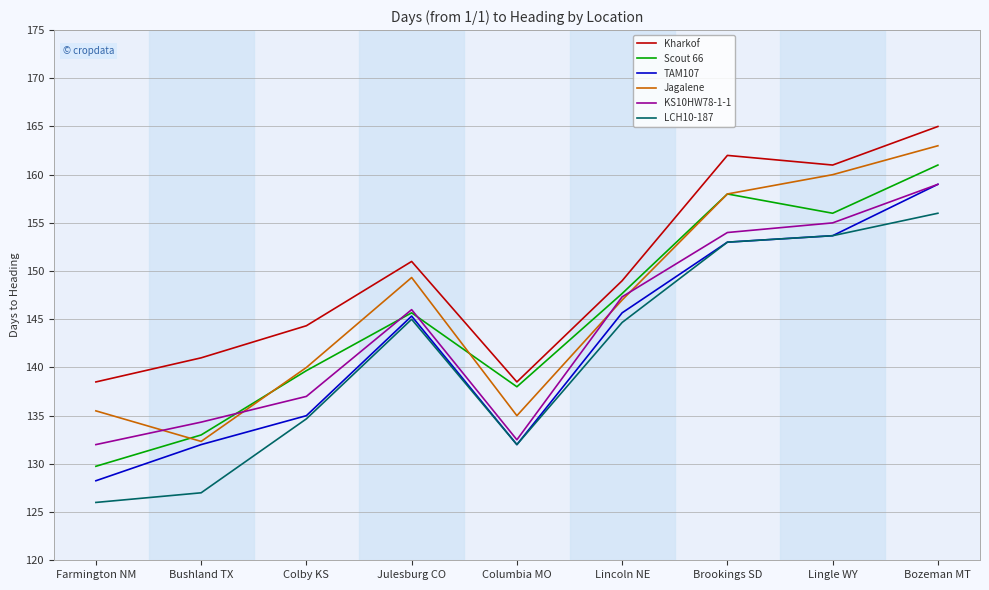

Where is the first local maximum for KS10HW78-1-1?

Julesburg CO